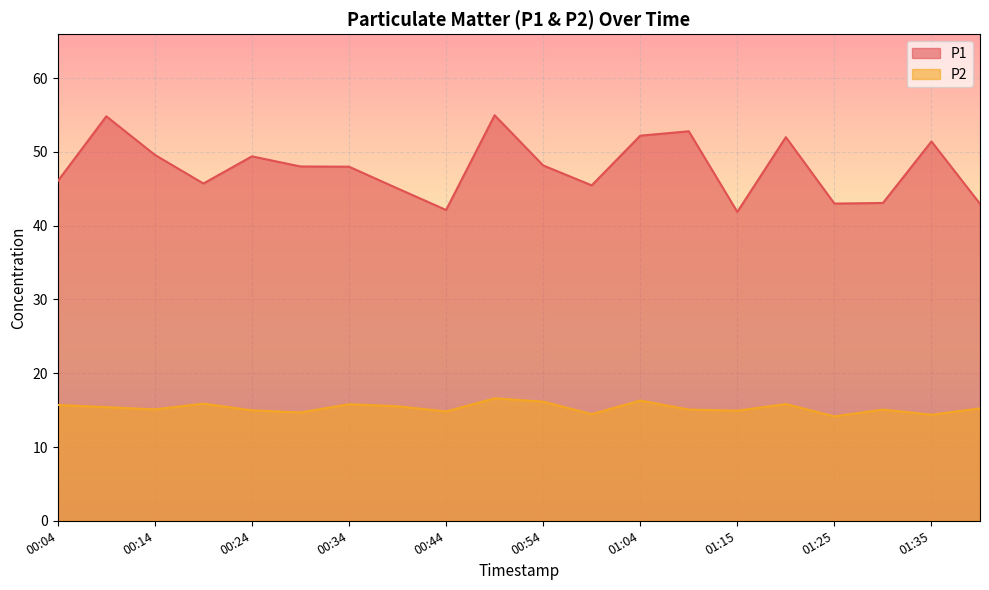

True or false: P2 and P1 cross at least once.

False